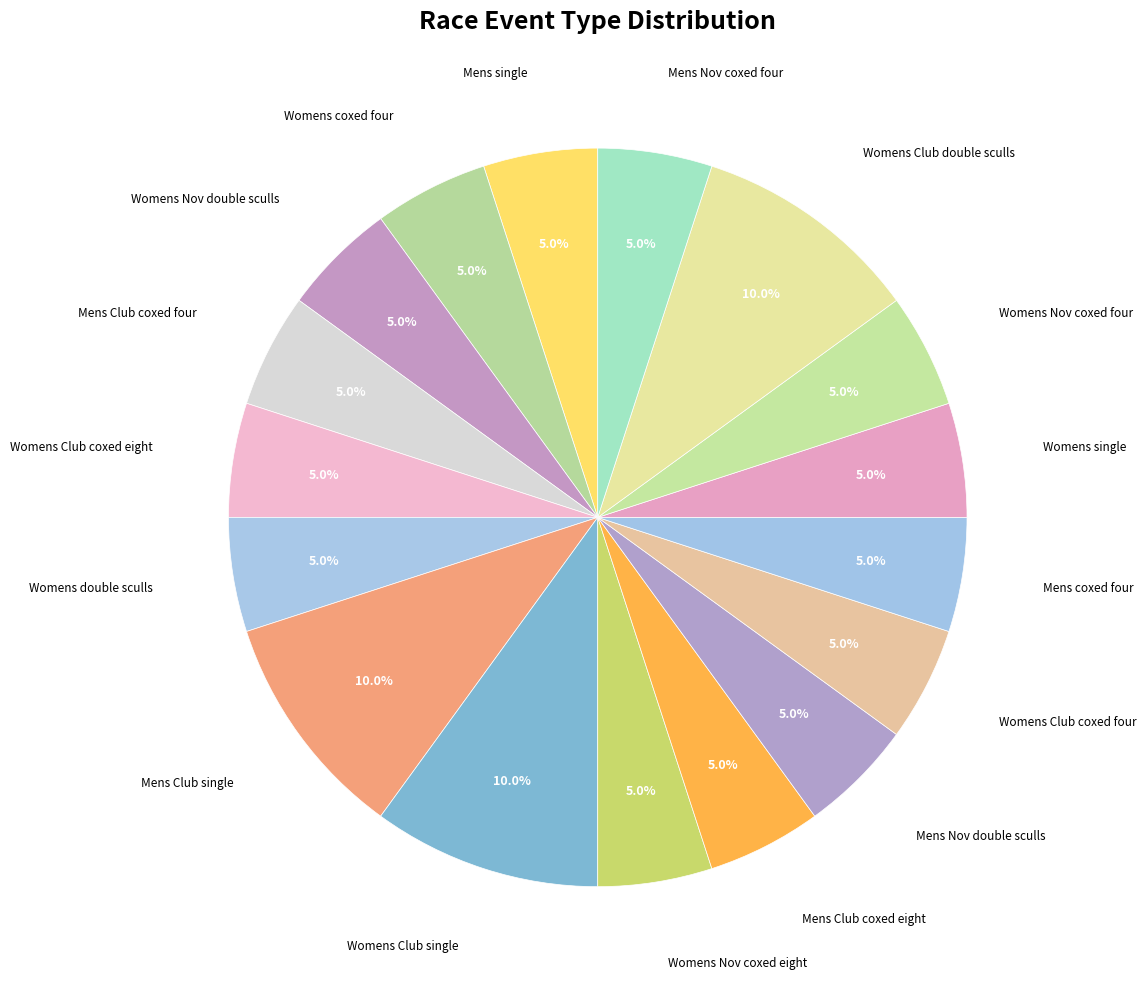

How many slices are in this pie chart?

17